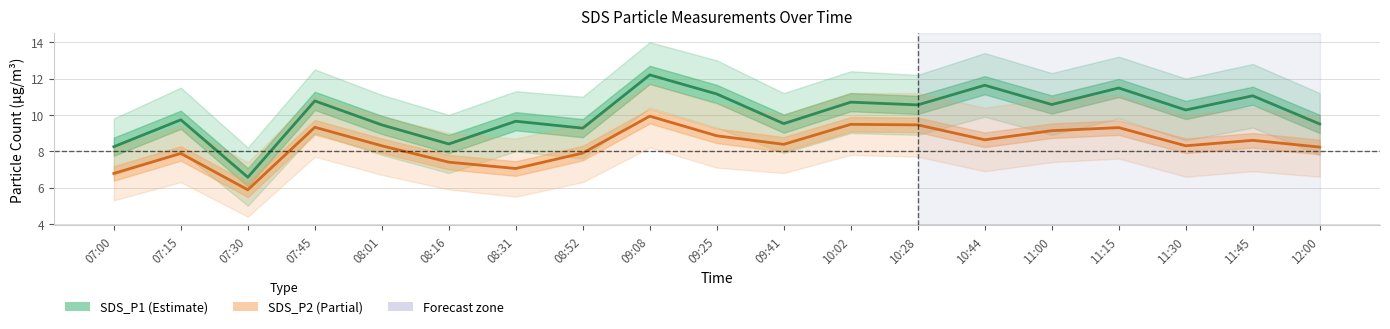

At which label does SDS_P1 (Estimate) reach its peak?

09:08